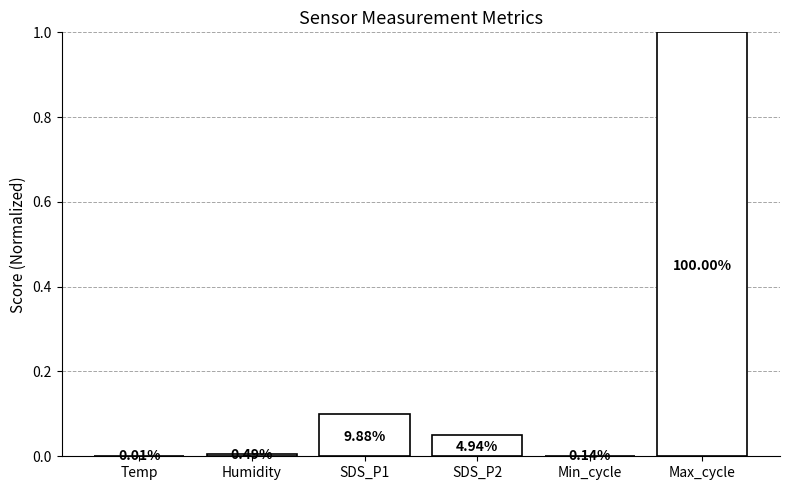

Rank the categories by value from highest to lowest.

Max_cycle, SDS_P1, SDS_P2, Humidity, Min_cycle, Temp